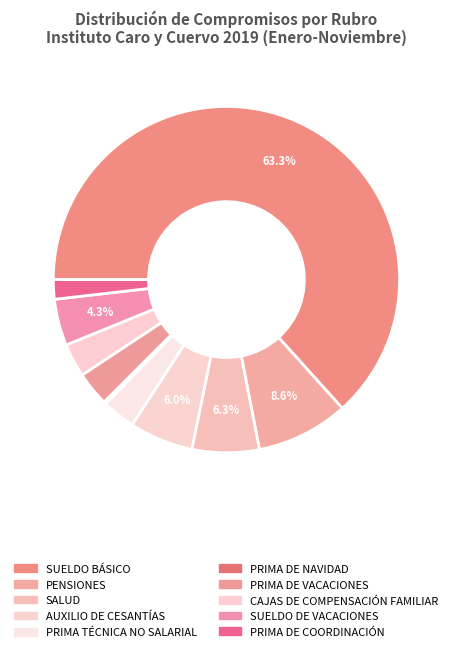

How much of the chart is everything except PRIMA DE NAVIDAD?

99.8%